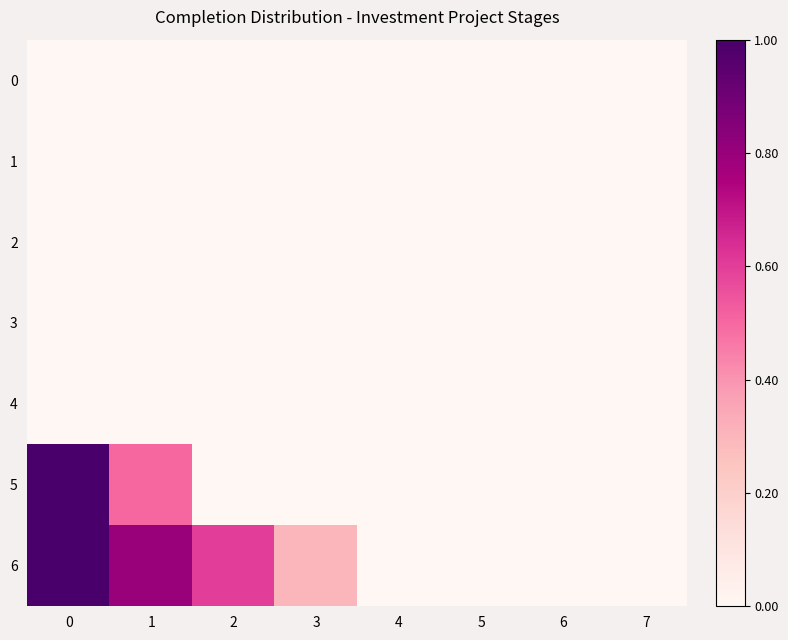

Between 1 and 3, which is larger?

1